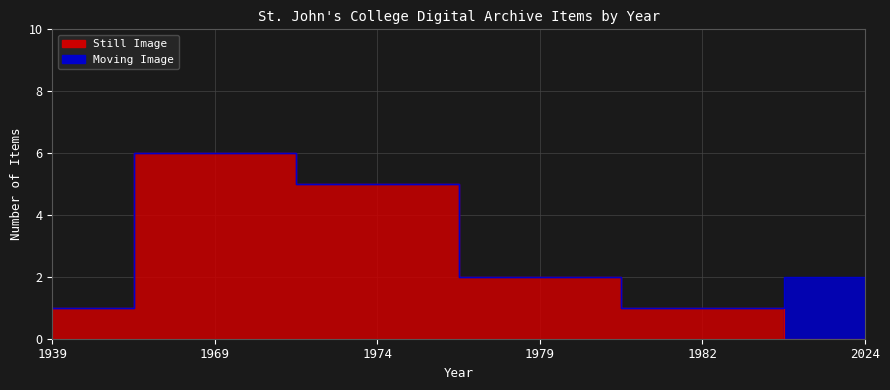

Does the chart have visible grid lines?

Yes